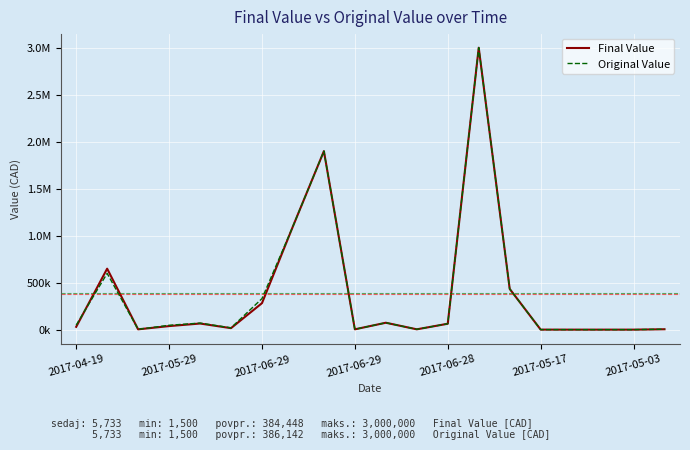

How many times do Final Value and Original Value cross each other?

1